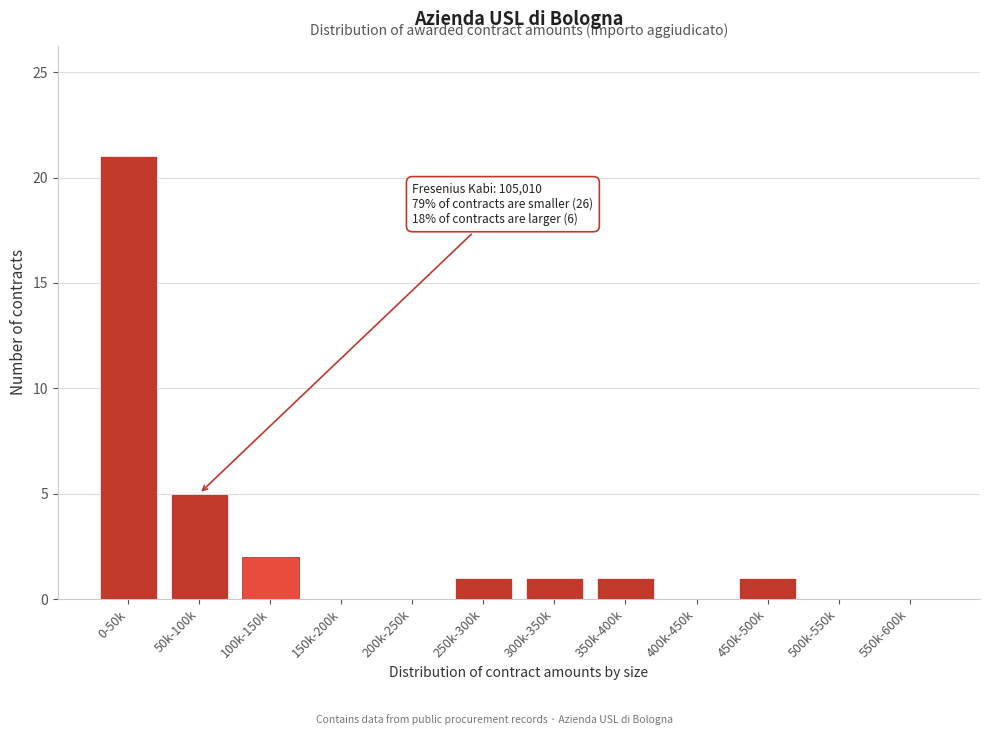

Reading right to left, transcribe all the data shown in this chart.

550k-600k=0	500k-550k=0	450k-500k=1	400k-450k=0	350k-400k=1	300k-350k=1	250k-300k=1	200k-250k=0	150k-200k=0	100k-150k=2	50k-100k=5	0-50k=21